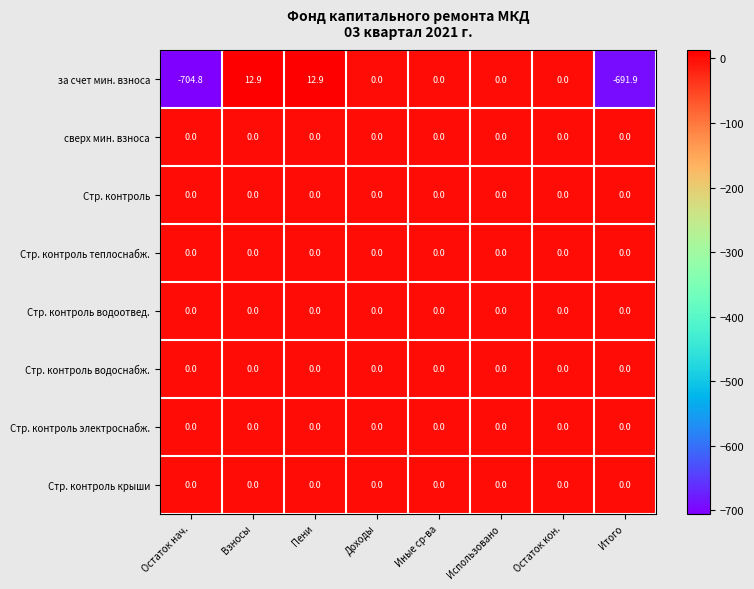

Which series has the largest range (max minus min)?

за счет мин. взноса